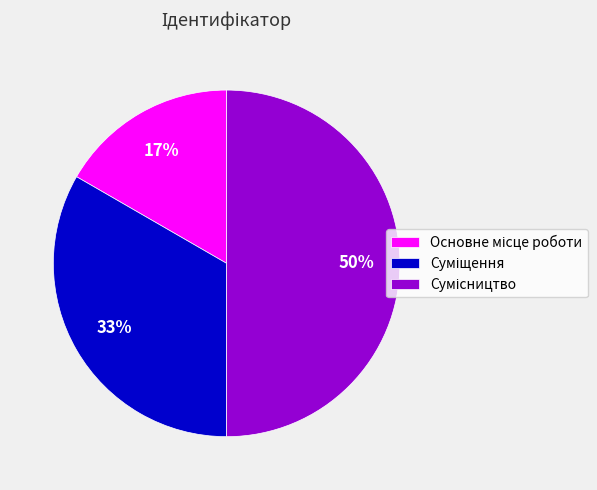

To the nearest percent, what is the difference between the largest and smallest slice percentages?

33%